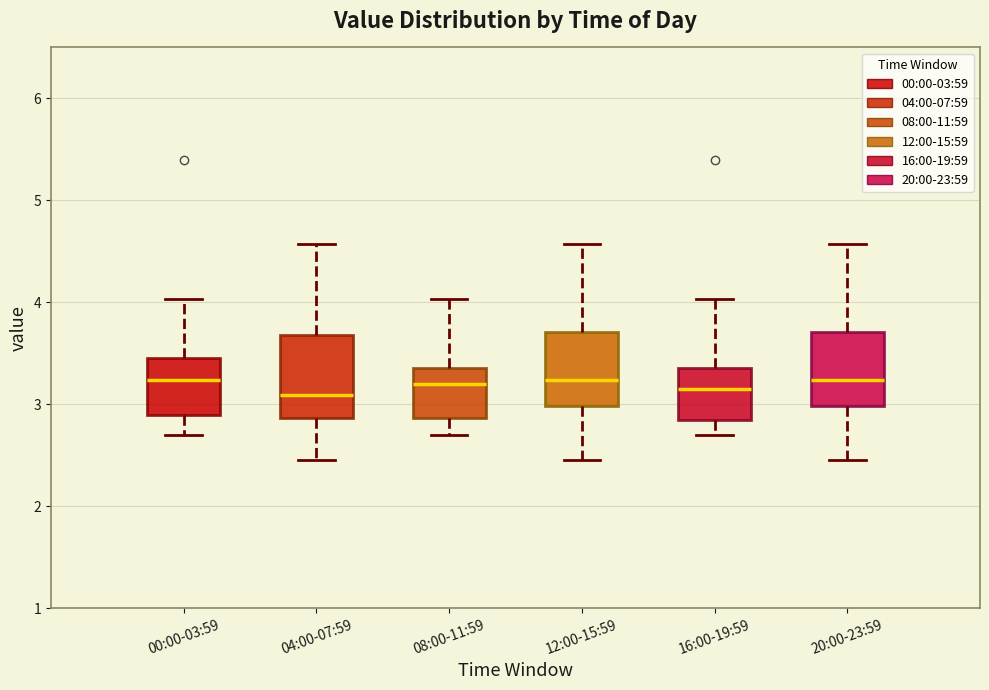

Reading left to right, read every box against the y-axis: the position of its median line, the range the box covers, and the ends of its whiskers. The values are not printed on the chart, so give them approximately, as read against the axis.

00:00-03:59: median 3.2, box 2.9 to 3.5, whiskers 2.7 to 4.0
04:00-07:59: median 3.1, box 2.9 to 3.7, whiskers 2.5 to 4.6
08:00-11:59: median 3.2, box 2.9 to 3.4, whiskers 2.7 to 4.0
12:00-15:59: median 3.2, box 3.0 to 3.7, whiskers 2.5 to 4.6
16:00-19:59: median 3.2, box 2.9 to 3.4, whiskers 2.7 to 4.0
20:00-23:59: median 3.2, box 3.0 to 3.7, whiskers 2.5 to 4.6